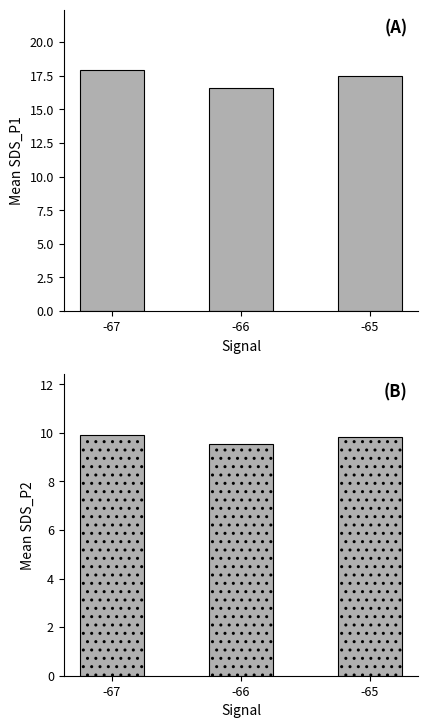

Which category has the lowest value in the SDS_P1 series?

-66